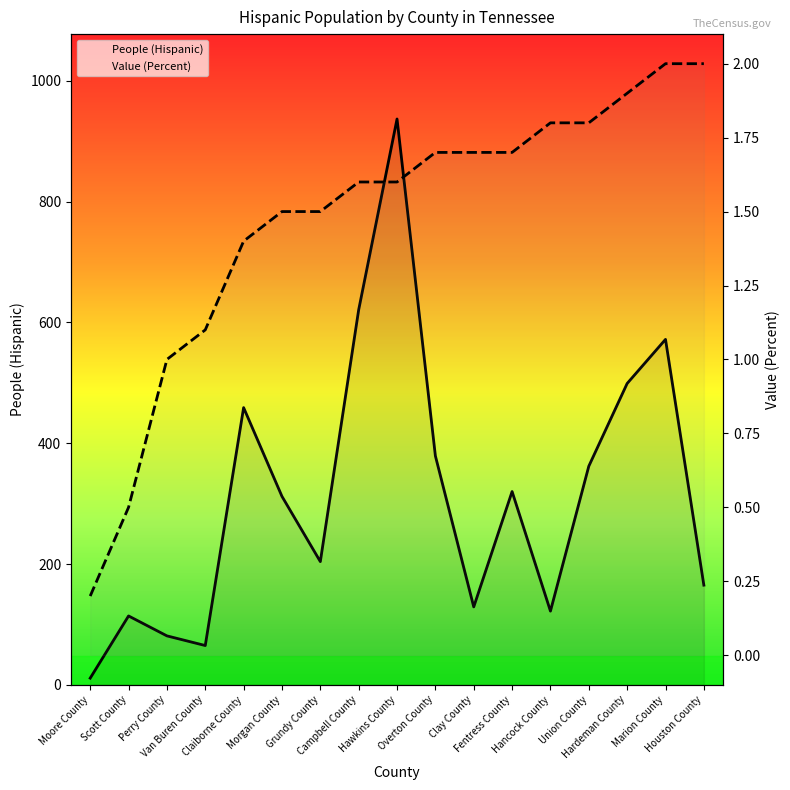

Does the chart have visible grid lines?

No